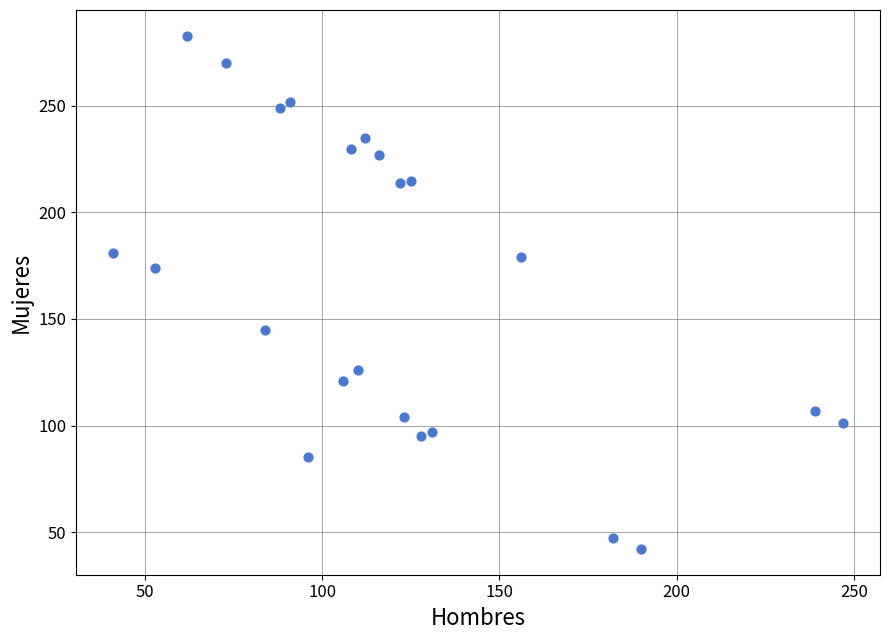

What is the range of Y values (max minus min)?

241